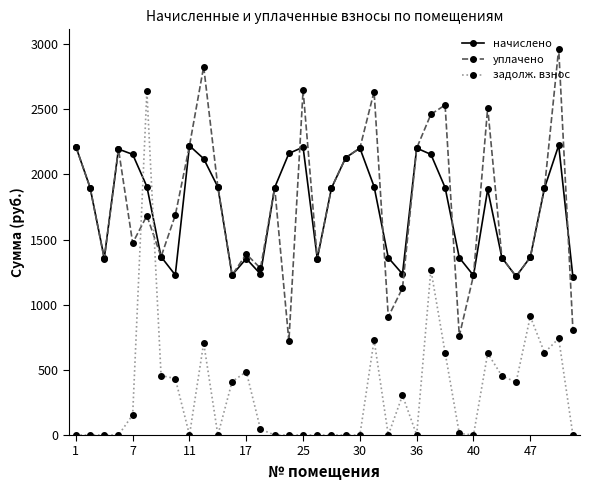

Which series has the largest range (max minus min)?

задолж. взнос